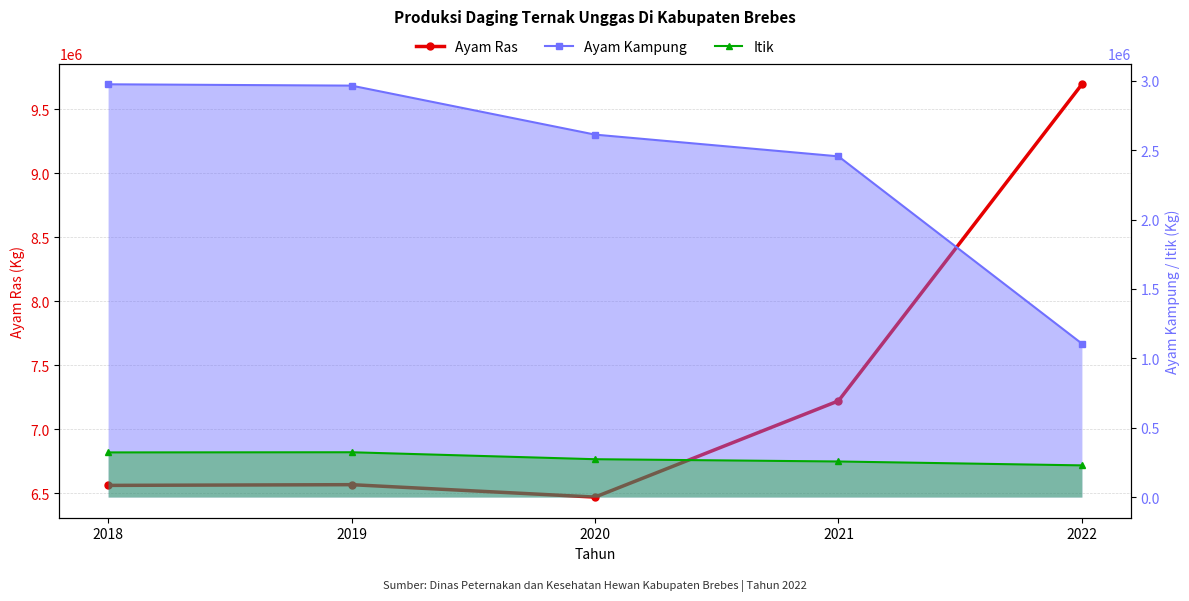

True or false: Itik has a value of 322995.6 at 2019.

True